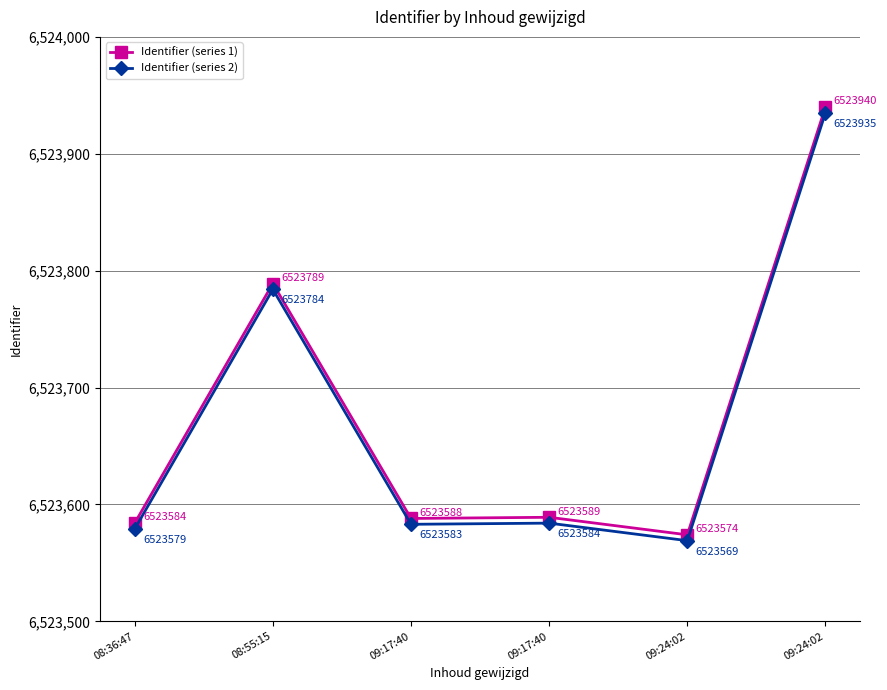

List the series in order of their peak value, highest first.

Identifier (series 1), Identifier (series 2)